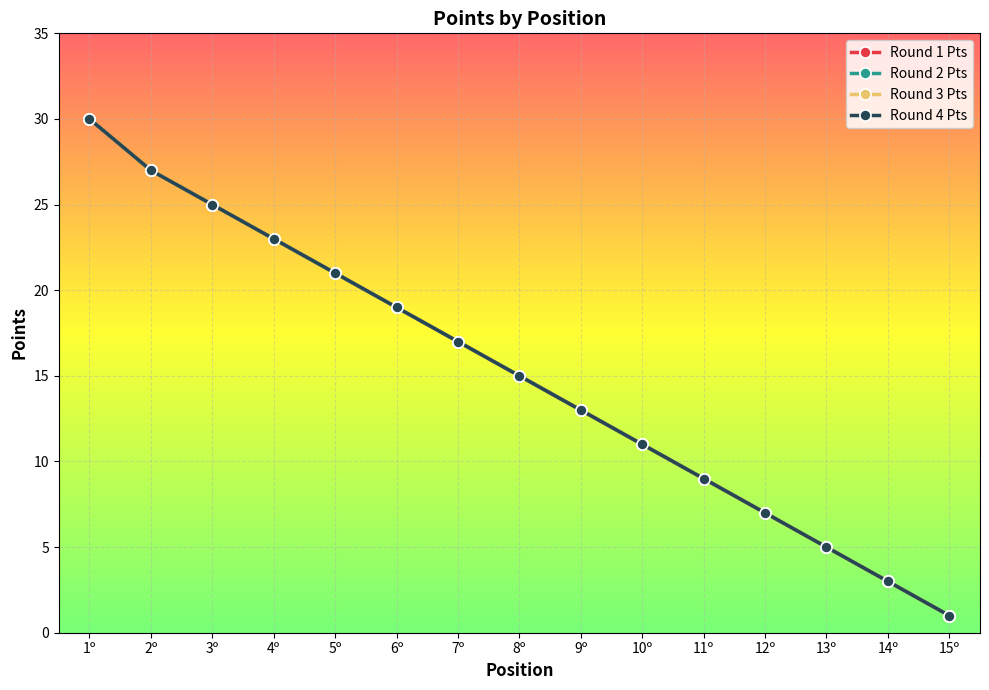

At which label is Round 1 Pts closest to 15?

8º